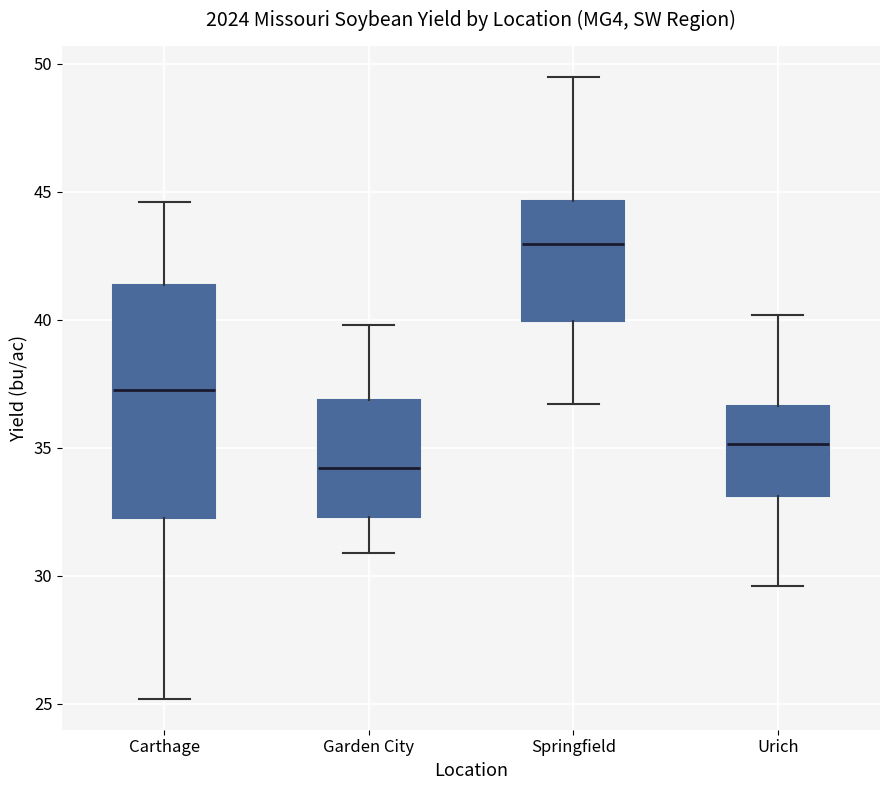

Which box's median line is the highest?

Springfield